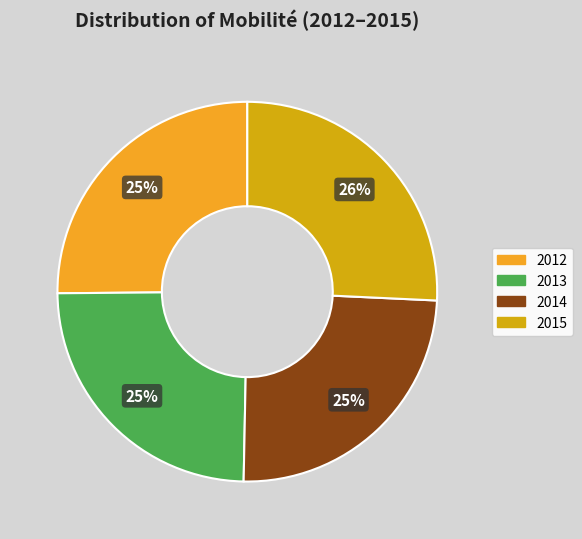

True or false: 2014 accounts for 25% of the total.

True